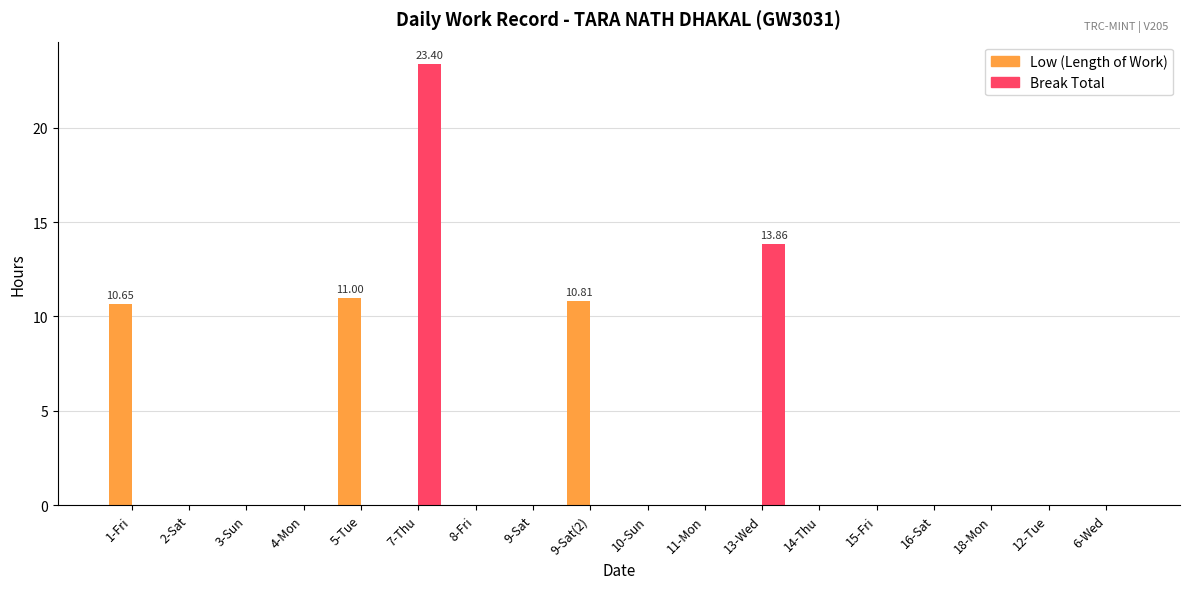

True or false: Low (Length of Work) has a value of 3.6 at 6-Wed.

False